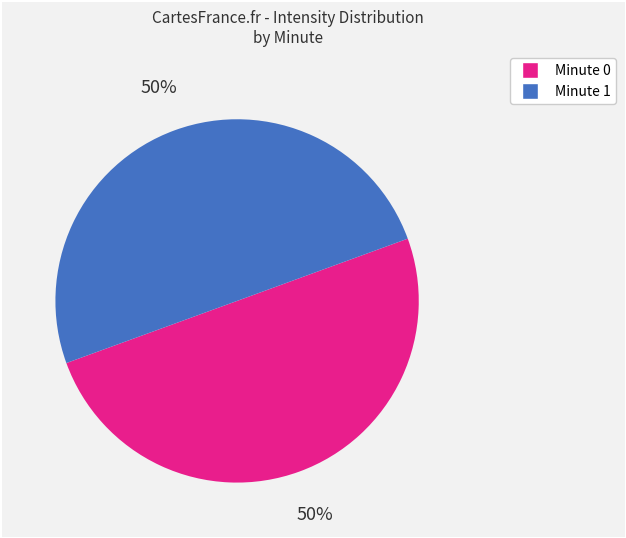

To the nearest percent, what is the average slice percentage?

50%